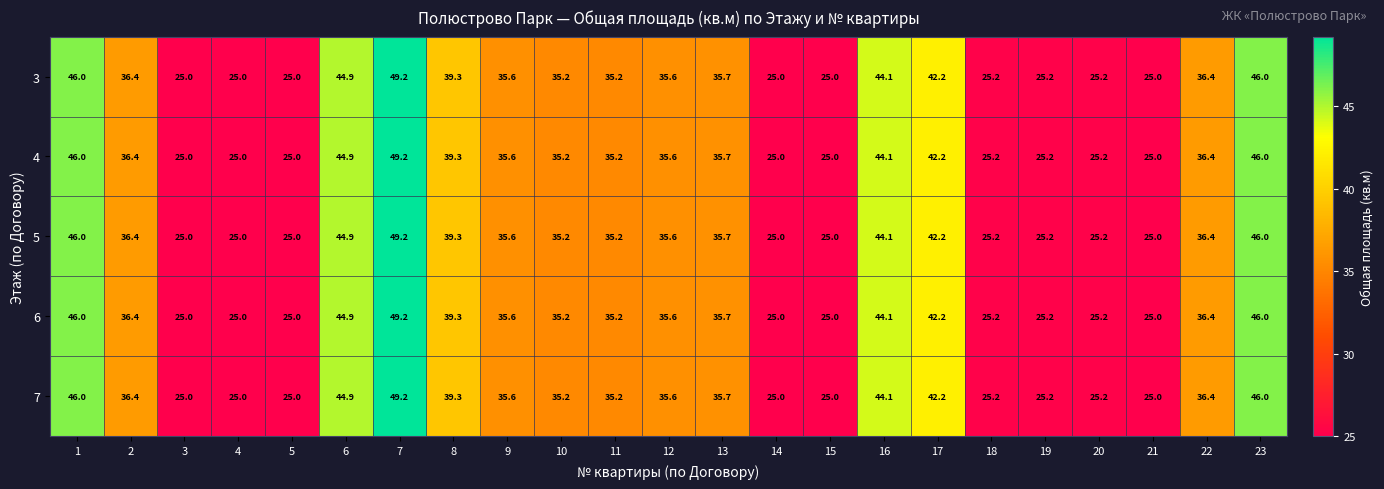

At how many categories does at least one series exceed 26?

14